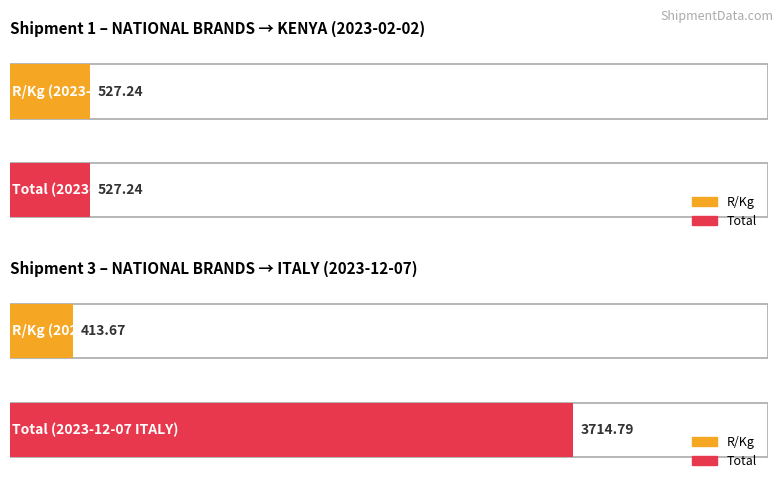

Which series has the largest total across all categories?

Total